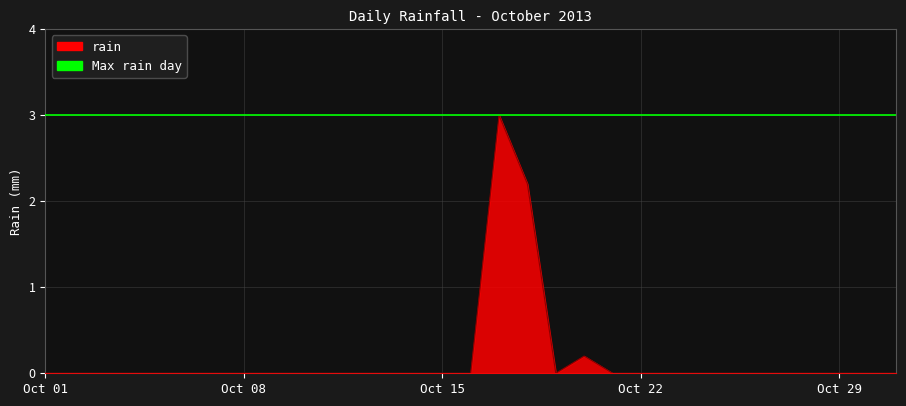

How many data points does each series have?

31